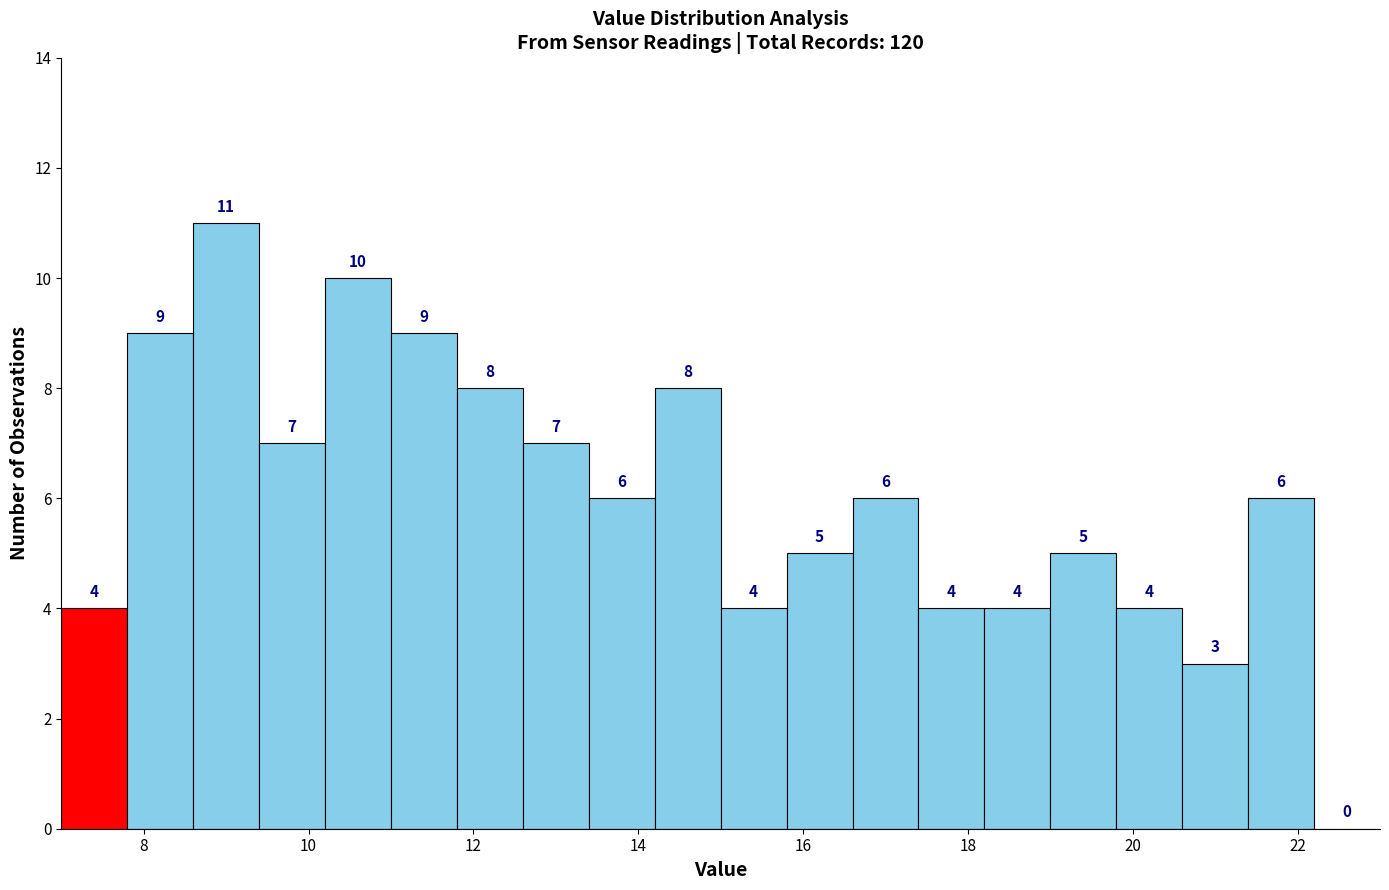

Reading left to right, transcribe this chart: for each bar, give the range it covers on the x-axis and its height.

7.0 to 7.8: 4
7.8 to 8.6: 9
8.6 to 9.4: 11
9.4 to 10.2: 7
10.2 to 11.0: 10
11.0 to 11.8: 9
11.8 to 12.6: 8
12.6 to 13.4: 7
13.4 to 14.2: 6
14.2 to 15.0: 8
15.0 to 15.8: 4
15.8 to 16.6: 5
16.6 to 17.4: 6
17.4 to 18.2: 4
18.2 to 19.0: 4
19.0 to 19.8: 5
19.8 to 20.6: 4
20.6 to 21.4: 3
21.4 to 22.2: 6
22.2 to 23.0: 0